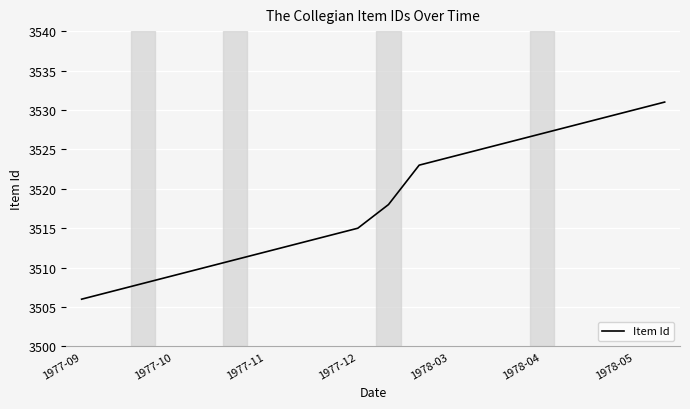

What is the maximum value shown in the chart?

3531